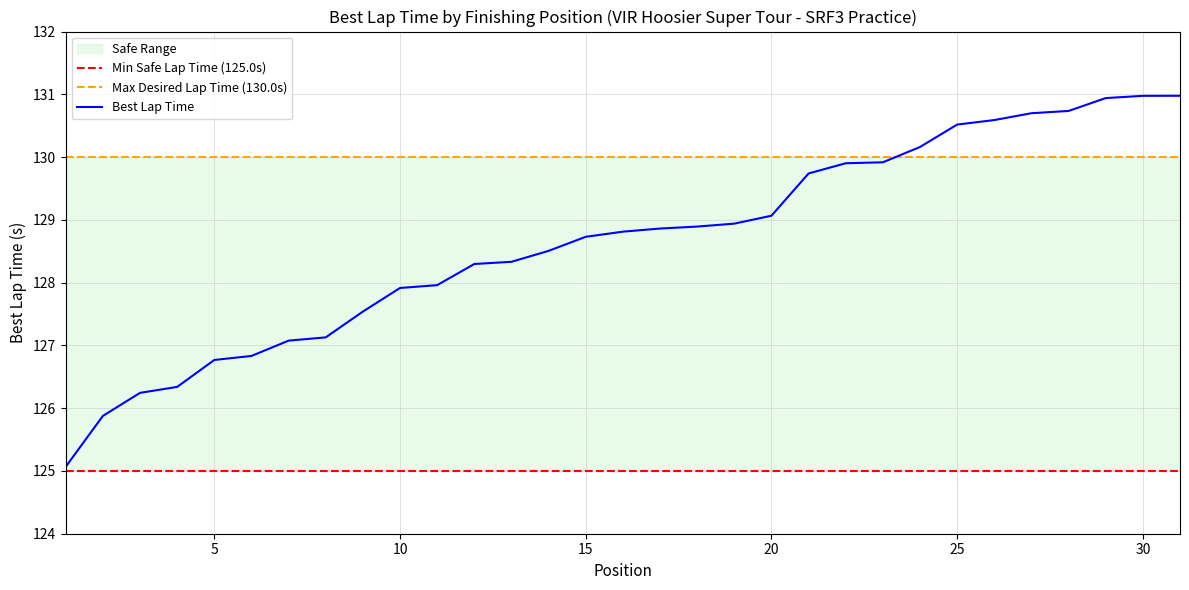

What is the difference between the values at 26 and 14?

2.1